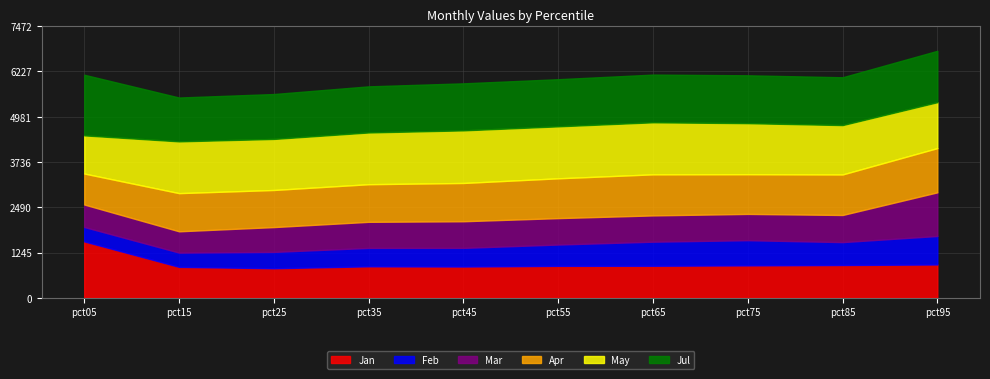

Reading left to right, list all the values displayed in this chart.

Jan: 1.6	0.9	0.8	0.9	0.9	0.9	0.9	0.9	0.9	0.9
Feb: 0.4	0.4	0.4	0.5	0.5	0.6	0.7	0.7	0.6	0.8
Mar: 0.6	0.6	0.7	0.7	0.7	0.7	0.7	0.7	0.7	1.2
Apr: 0.9	1.1	1.0	1.0	1.1	1.1	1.1	1.1	1.1	1.2
May: 1.0	1.4	1.4	1.4	1.4	1.4	1.4	1.4	1.4	1.3
Jul: 1.7	1.2	1.2	1.3	1.3	1.3	1.3	1.3	1.3	1.4